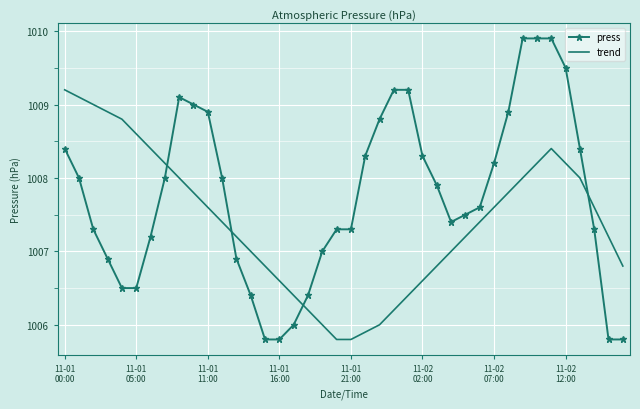

Reading right to left, what are all the values shown in this chart?

press: 1005.8	1005.8	1007.3	1008.4	1009.5	1009.9	1009.9	1009.9	1008.9	1008.2	1007.6	1007.5	1007.4	1007.9	1008.3	1009.2	1009.2	1008.8	1008.3	1007.3	1007.3	1007.0	1006.4	1006.0	1005.8	1005.8	1006.4	1006.9	1008.0	1008.9	1009.0	1009.1	1008.0	1007.2	1006.5	1006.5	1006.9	1007.3	1008.0	1008.4
trend: 1006.8	1007.2	1007.6	1008.0	1008.2	1008.4	1008.2	1008.0	1007.8	1007.6	1007.4	1007.2	1007.0	1006.8	1006.6	1006.4	1006.2	1006.0	1005.9	1005.8	1005.8	1006.0	1006.2	1006.4	1006.6	1006.8	1007.0	1007.2	1007.4	1007.6	1007.8	1008.0	1008.2	1008.4	1008.6	1008.8	1008.9	1009.0	1009.1	1009.2